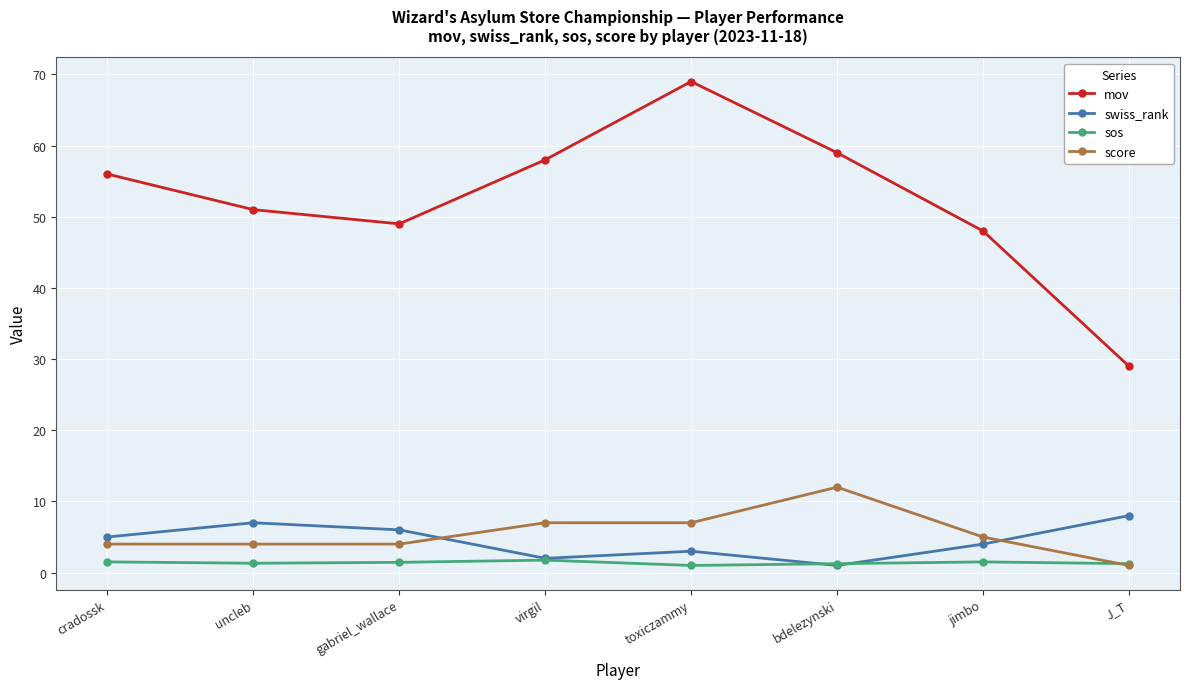

Rank the series by their maximum value, from highest to lowest.

mov, score, swiss_rank, sos